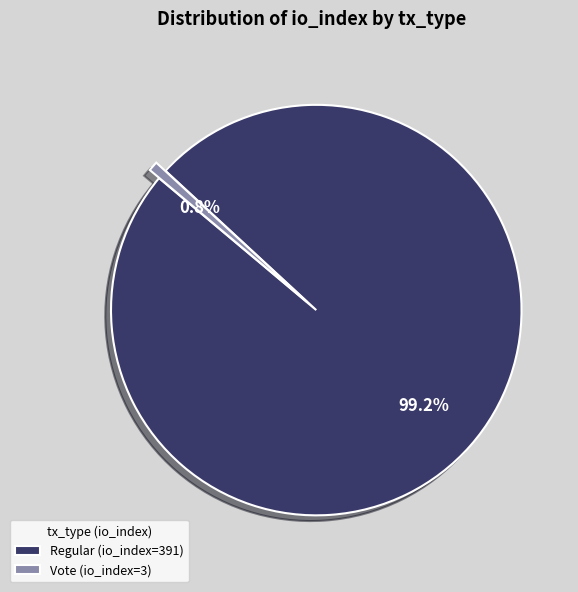

Between Regular (io_index=391) and Vote (io_index=3), which is larger?

Regular (io_index=391)